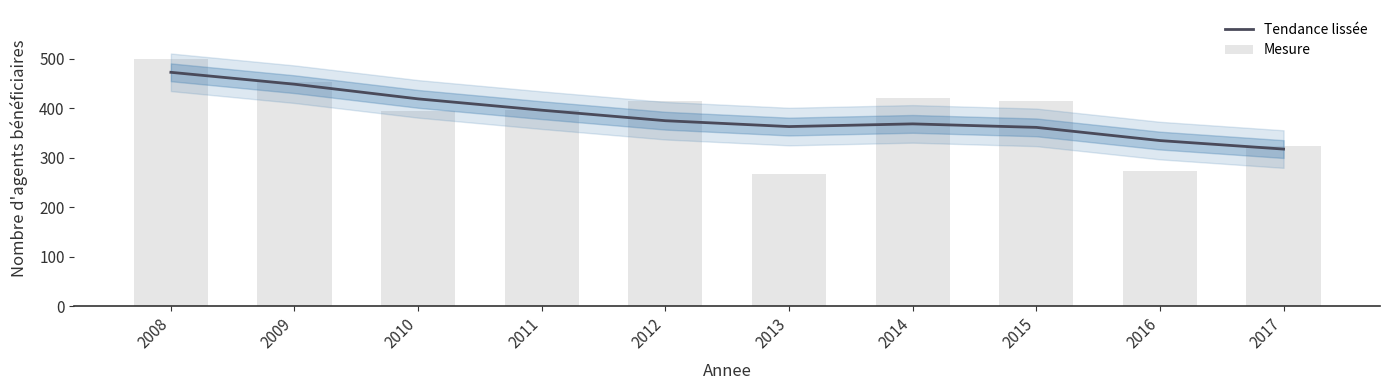

What is the minimum value for Mesure?

268.0